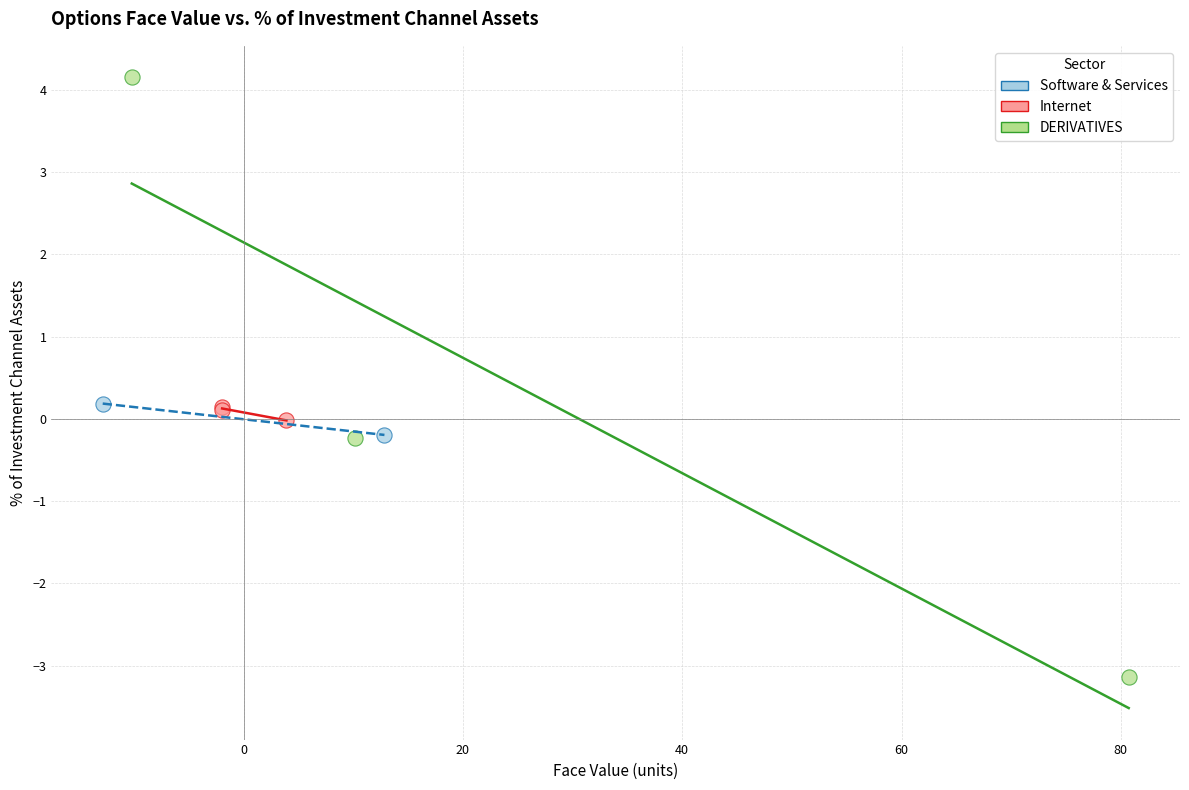

Which series has the largest Y range (max minus min)?

DERIVATIVES